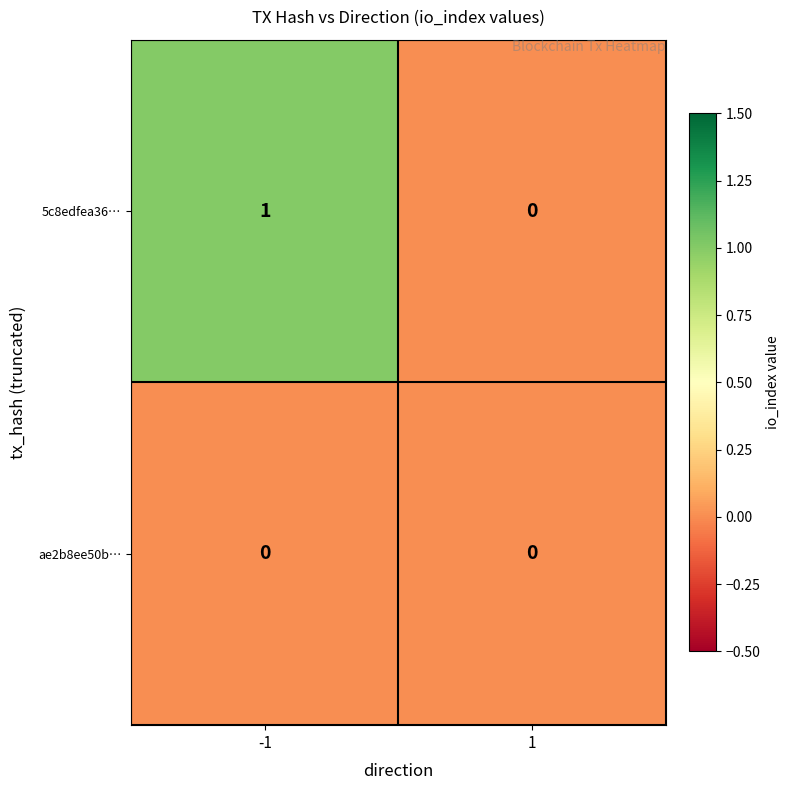

Reading left to right, extract all data points from this chart.

5c8edfea36…: 1	0
ae2b8ee50b…: 0	0